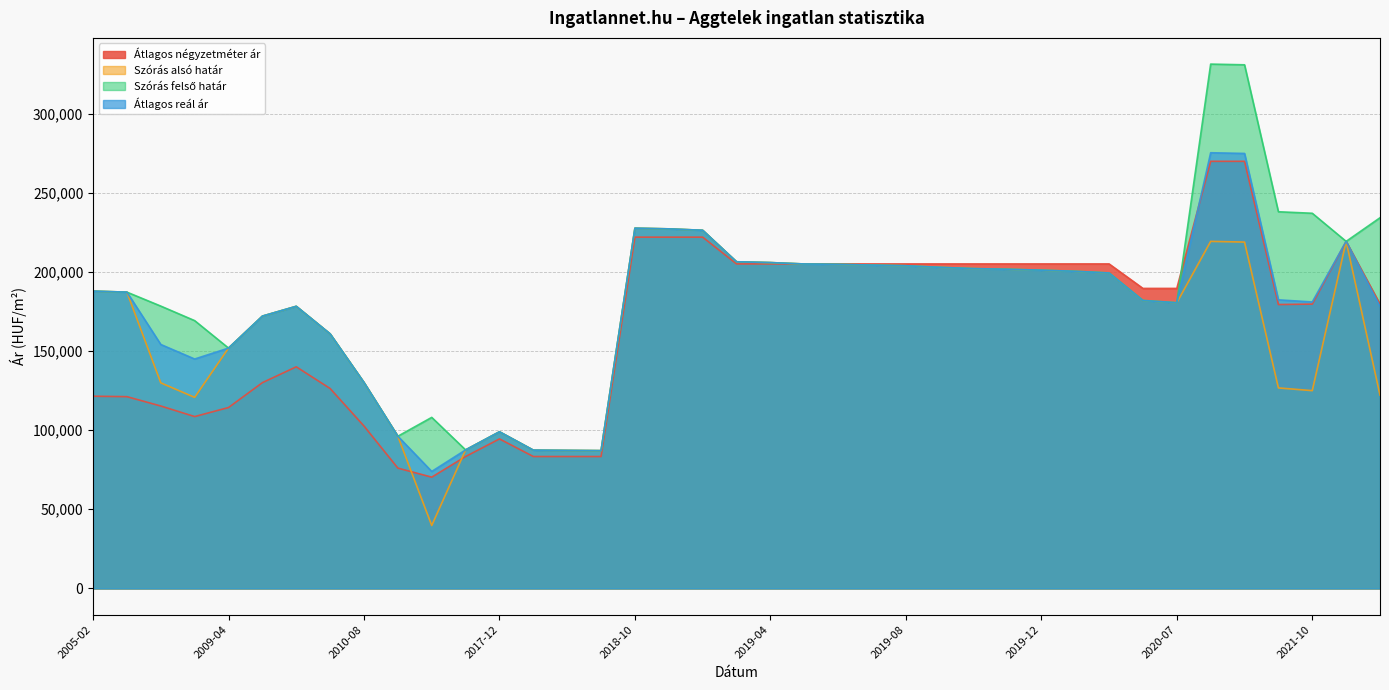

How many series are shown in this chart?

4